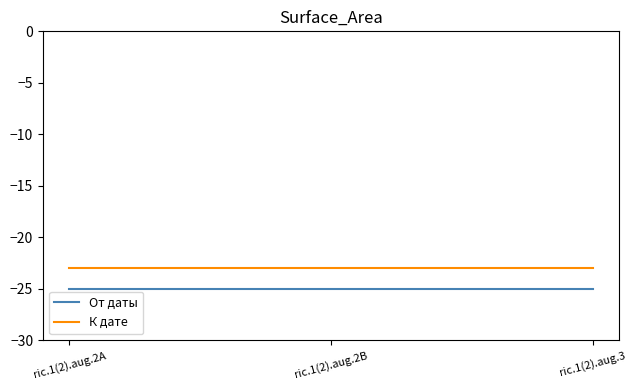

What is the sum of all От даты values?

-75